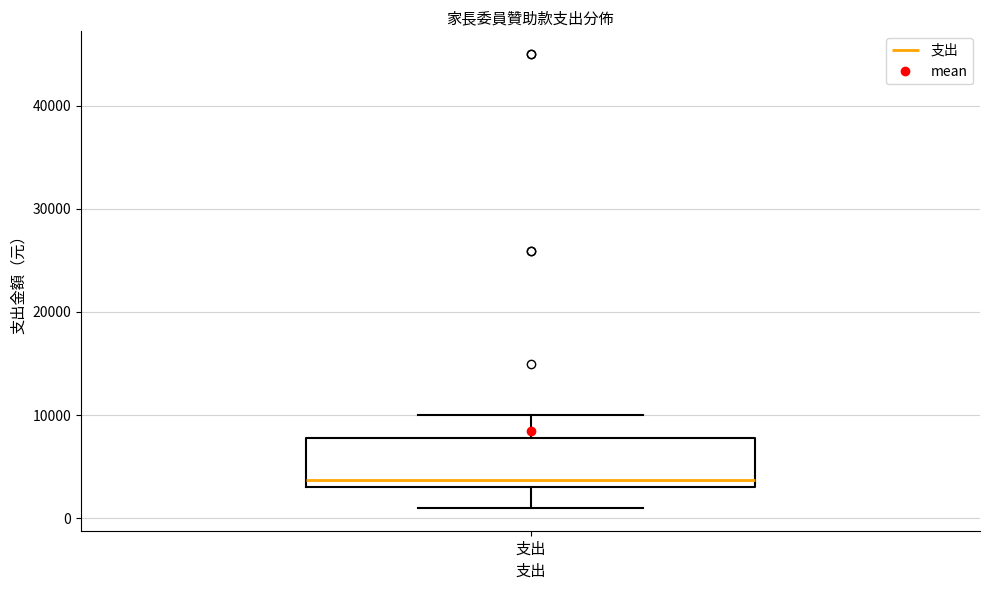

Read this box plot against the y-axis: the position of the median line, the range covered by the box, and the ends of both whiskers. The values are not printed on the chart, so give them approximately, as read against the axis.

median 4000, box 3000 to 8000, whiskers 1000 to 10000